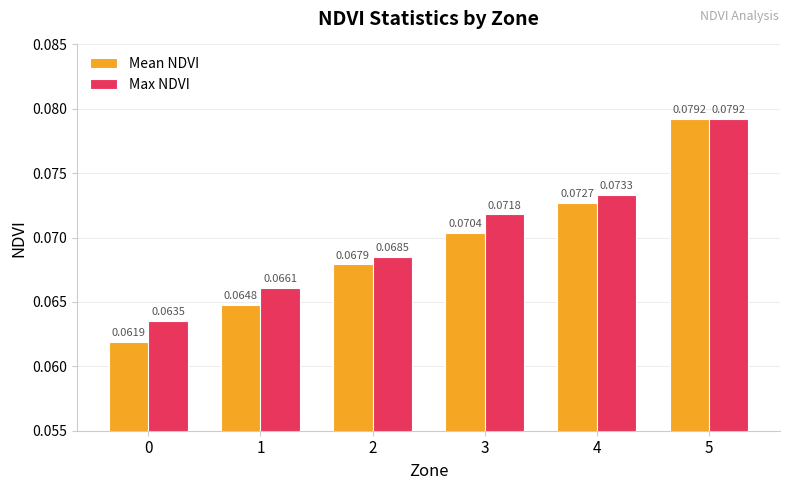

Rank the categories by Max NDVI value from highest to lowest.

5, 4, 3, 2, 1, 0